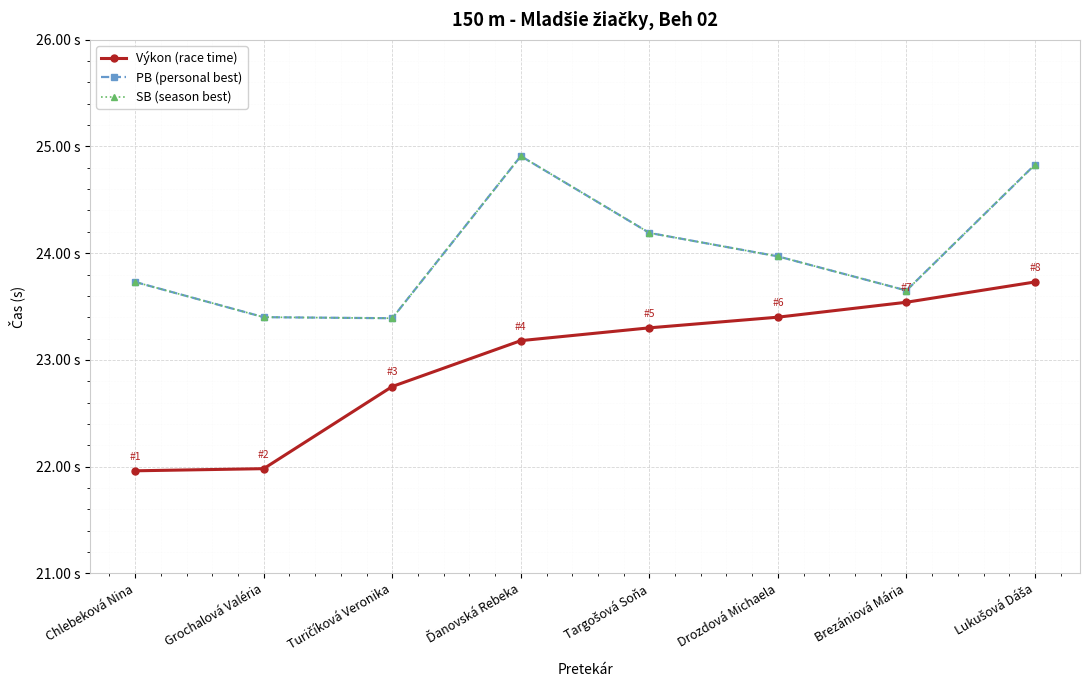

Is this an area chart (filled region under the line)?

No